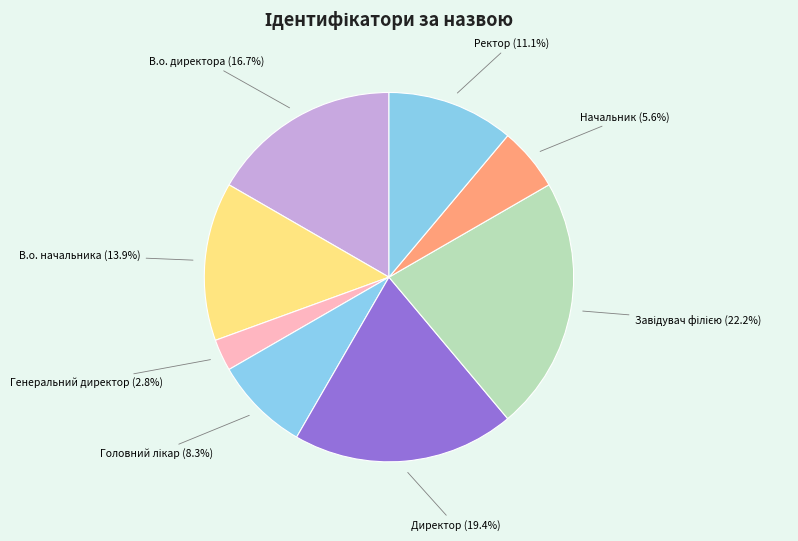

Is there any slice that represents more than half of the pie?

No